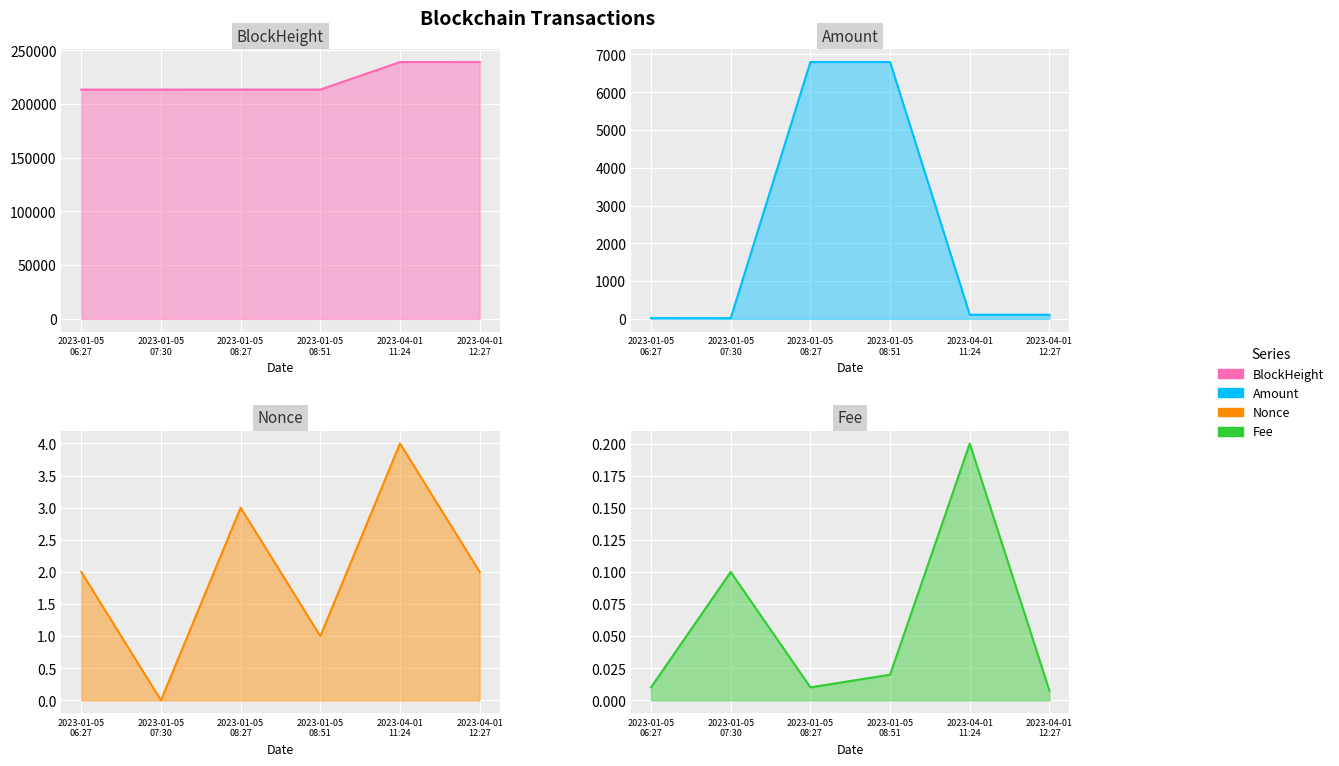

Count the number of categories in the chart.

6